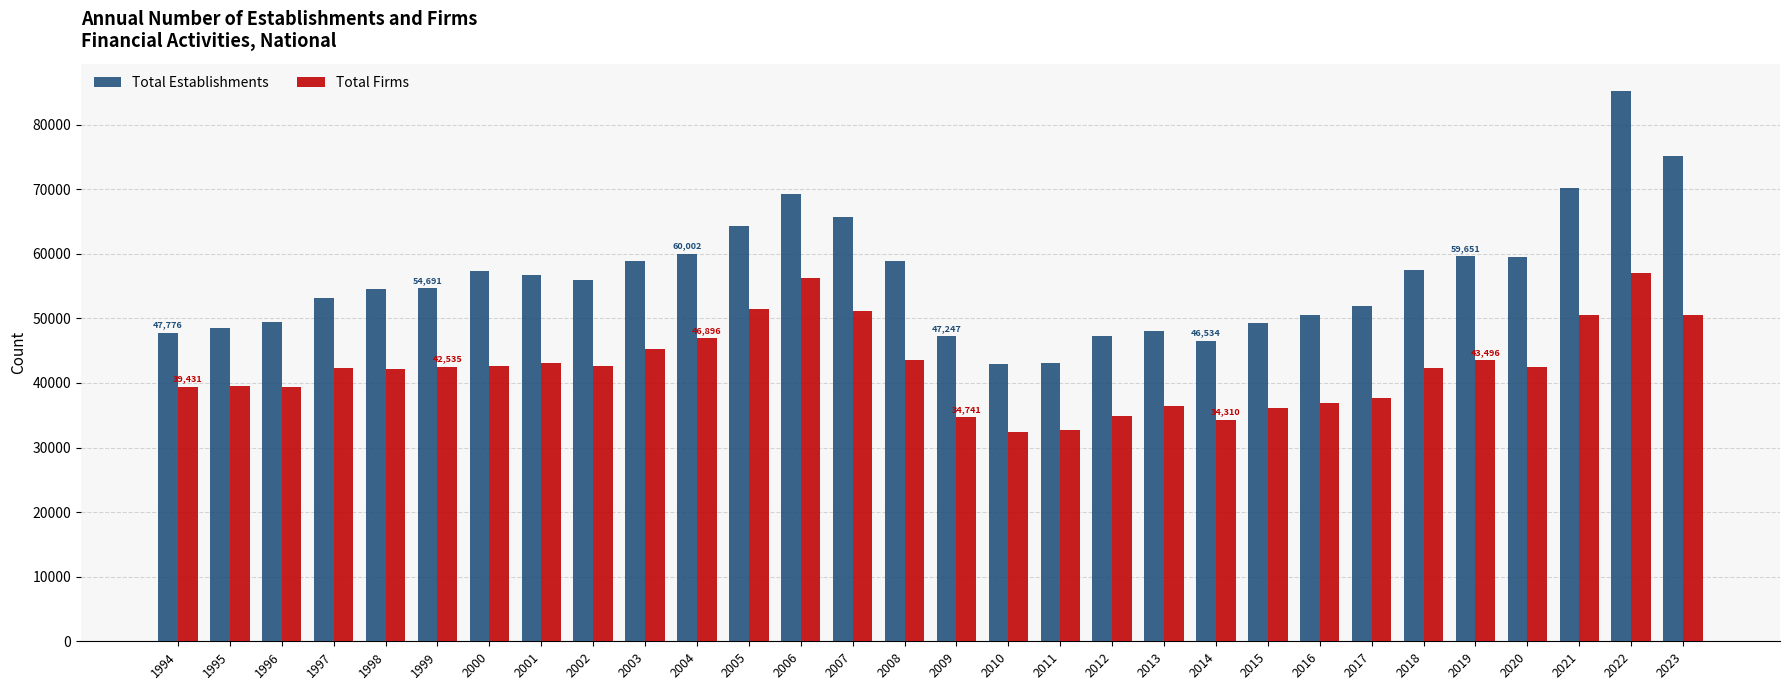

How many bars are there in each group?

2